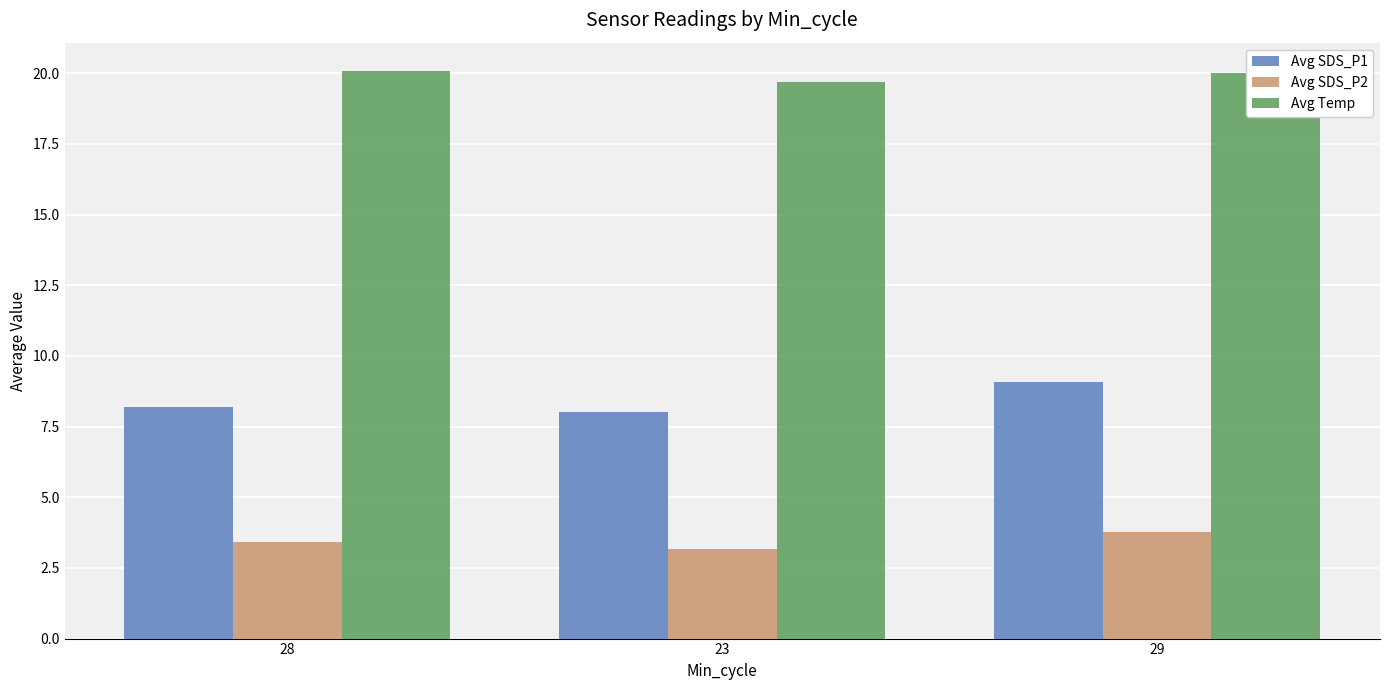

Rank the series by their maximum value, from highest to lowest.

Avg Temp, Avg SDS_P1, Avg SDS_P2